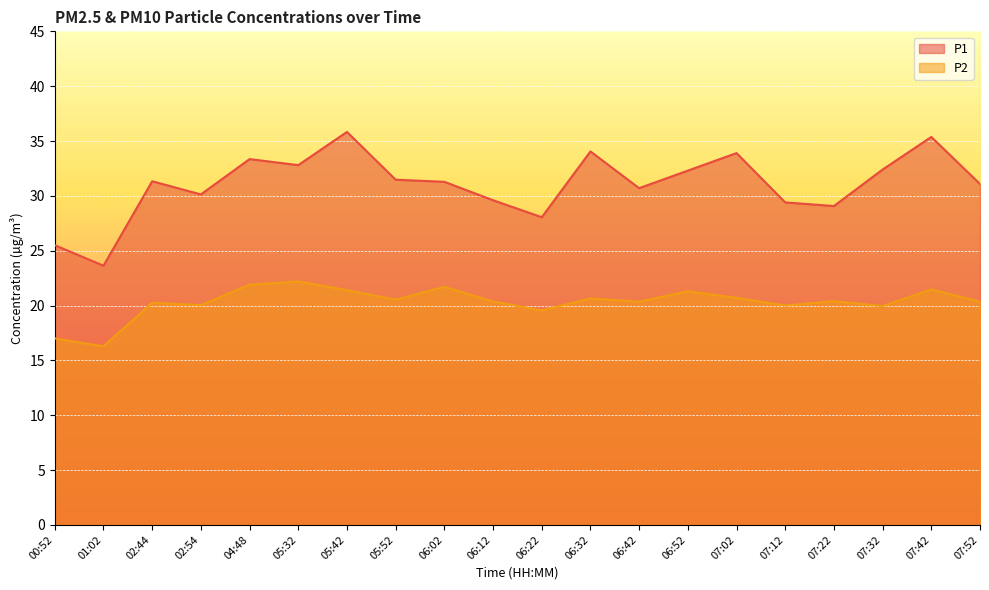

The P2 series shows 20.4 at 06:42. True or false?

True